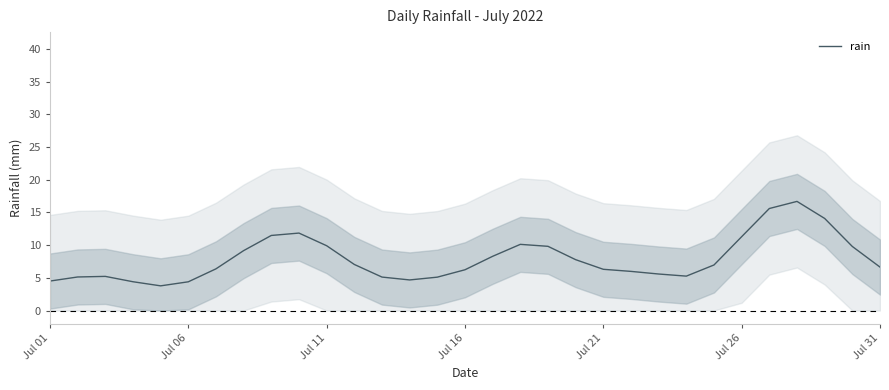

True or false: there are more than 1 points higher than both neighbors.

True